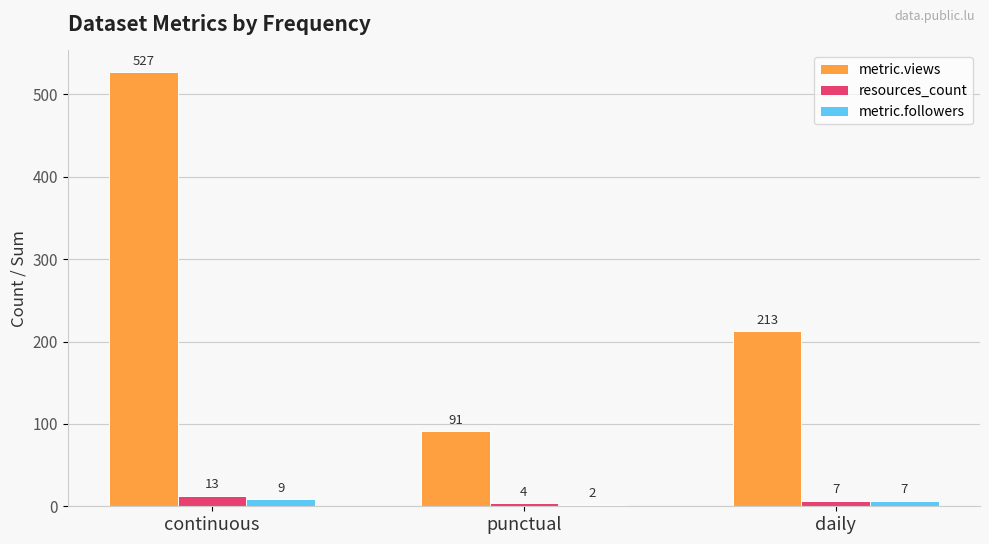

Which series changed the most between continuous and punctual?

metric.views